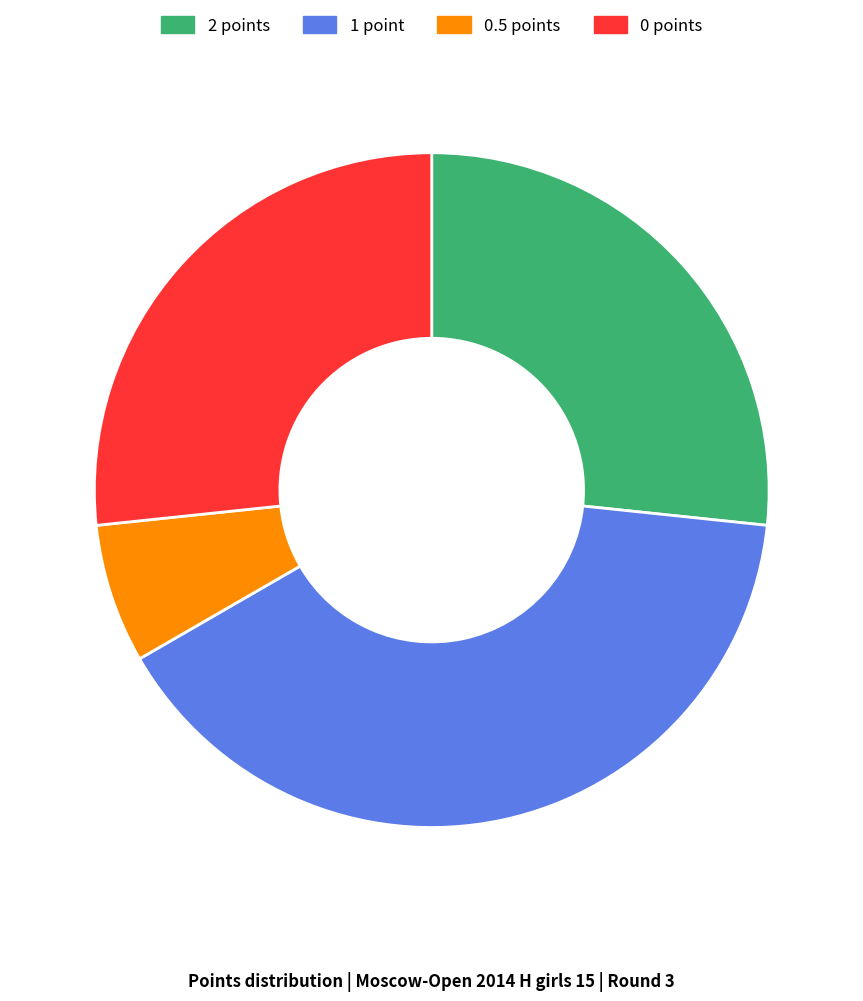

Combined, do 2 points and 0.5 points account for over 50%?

No